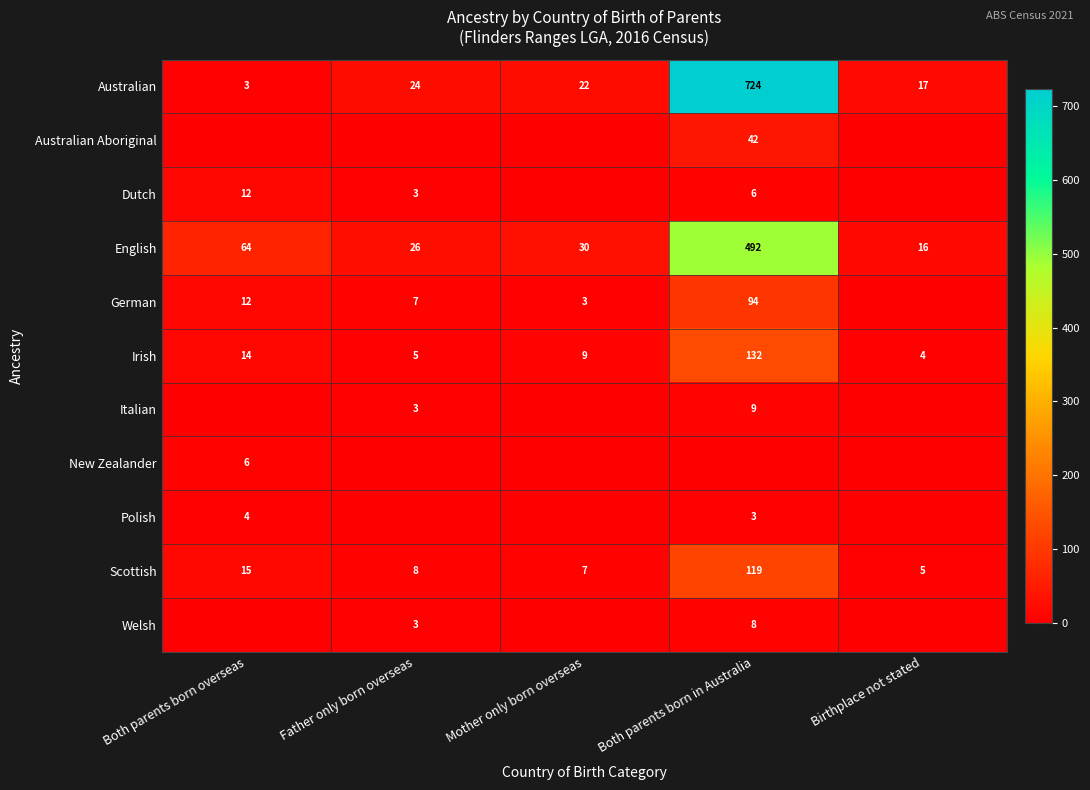

Rank the categories by English value from highest to lowest.

Both parents born in Australia, Both parents born overseas, Mother only born overseas, Father only born overseas, Birthplace not stated